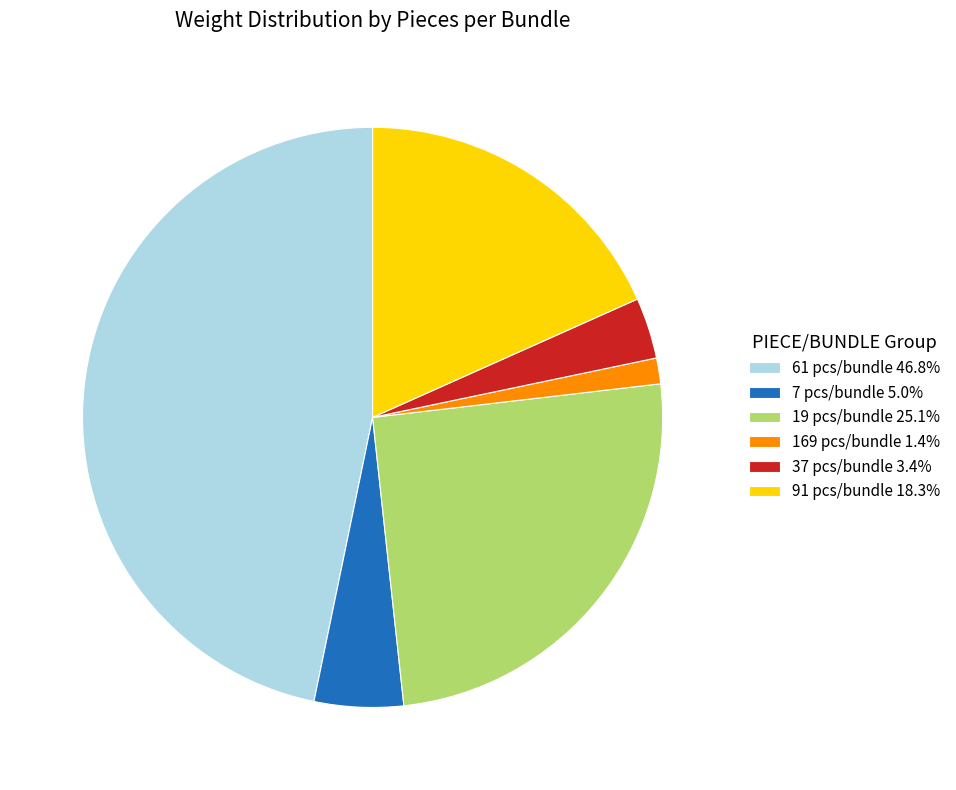

Is there any slice that represents more than half of the pie?

No